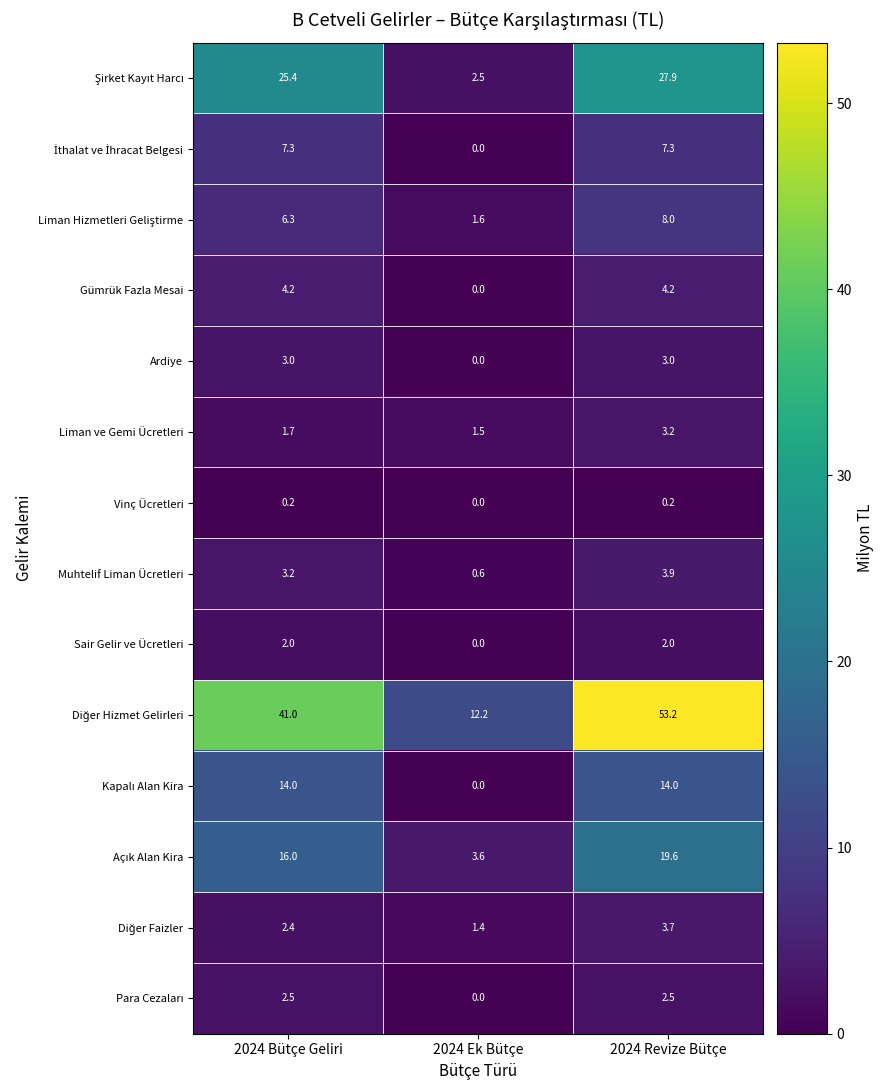

Which category has the highest value across all series?

2024 Revize Bütçe